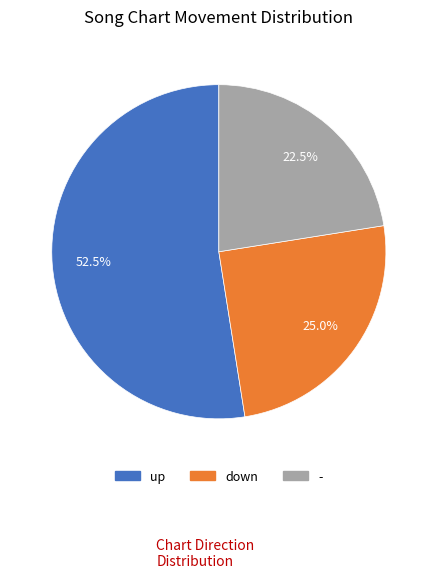

Rank the categories by value from lowest to highest.

-, down, up